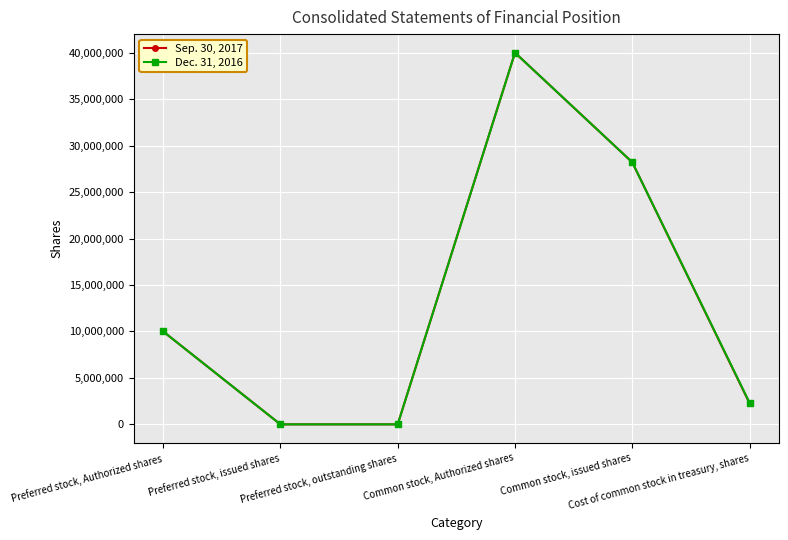

How many lines are shown in the chart?

2